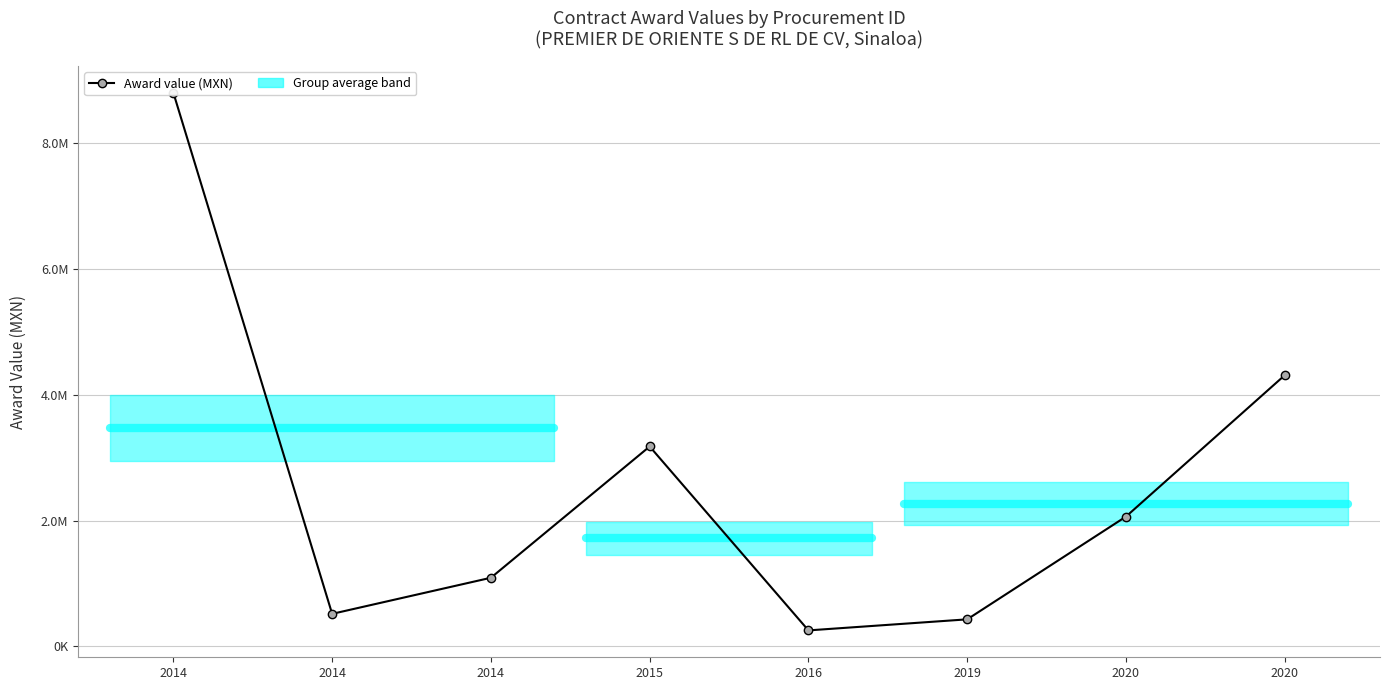

Reading left to right, list all the values displayed in this chart.

2014=8799475.0	2014=518104.0	2014=1091818.1	2015=3177984.0	2016=255200.0	2019=430862.1	2020=2063793.1	2020=4310344.8